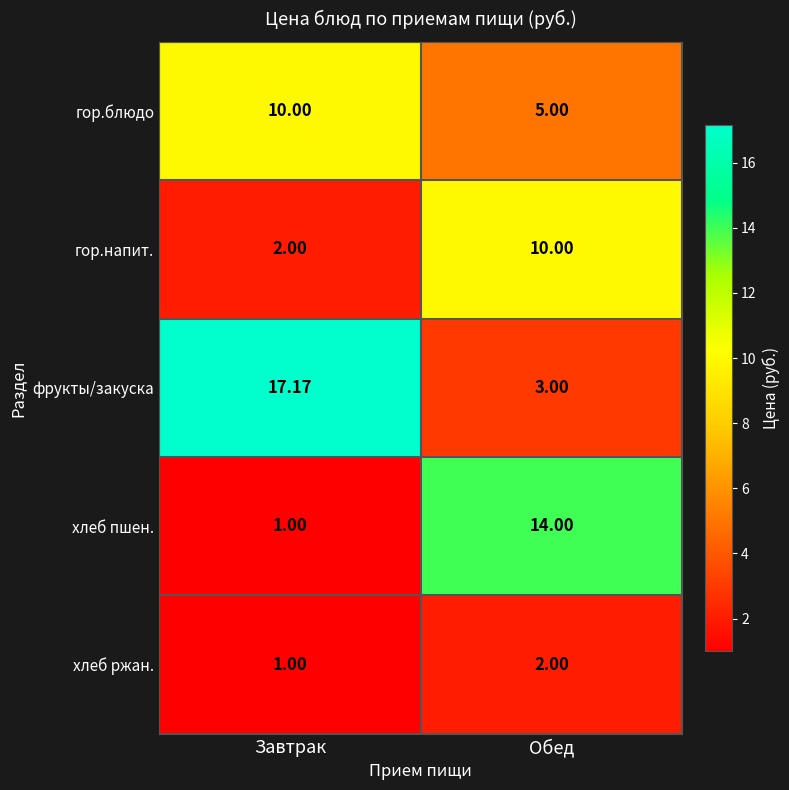

Which series has the largest total across all categories?

фрукты/закуска